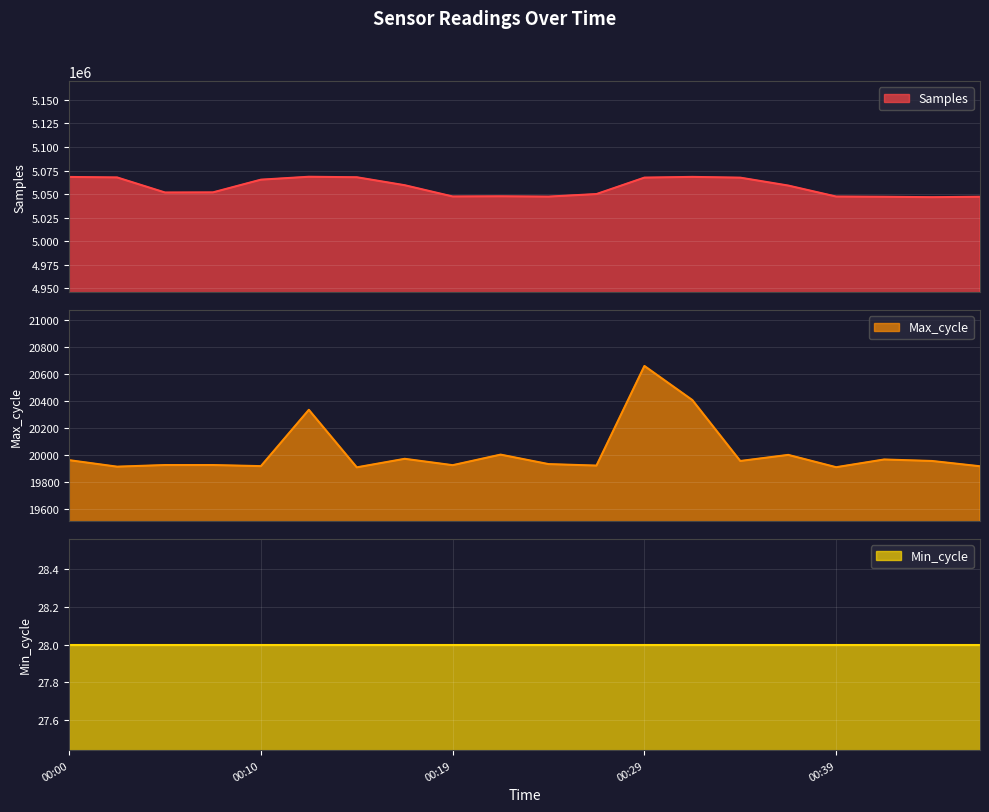

True or false: Max_cycle and Samples cross at least once.

False